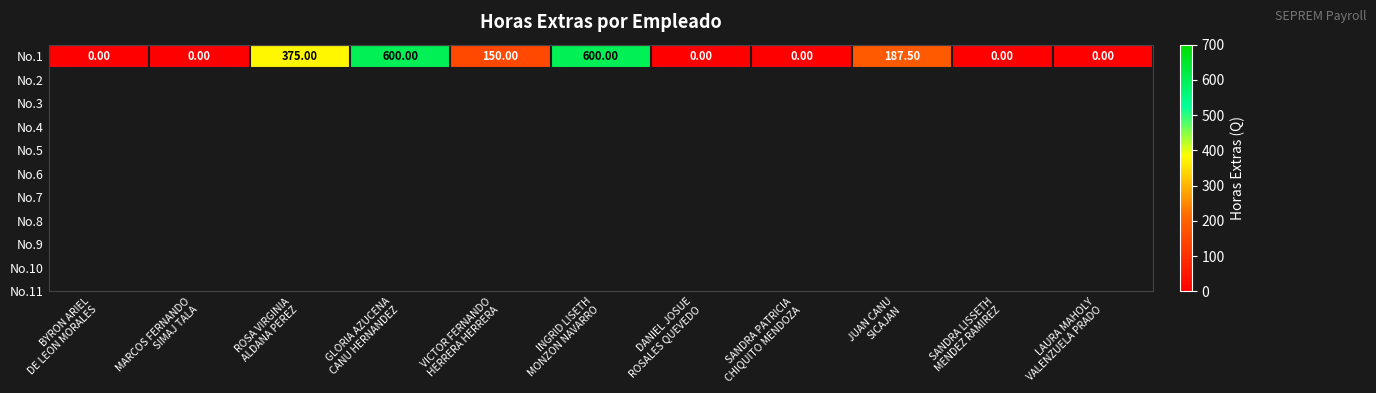

What is the sum of all values?

1912.5